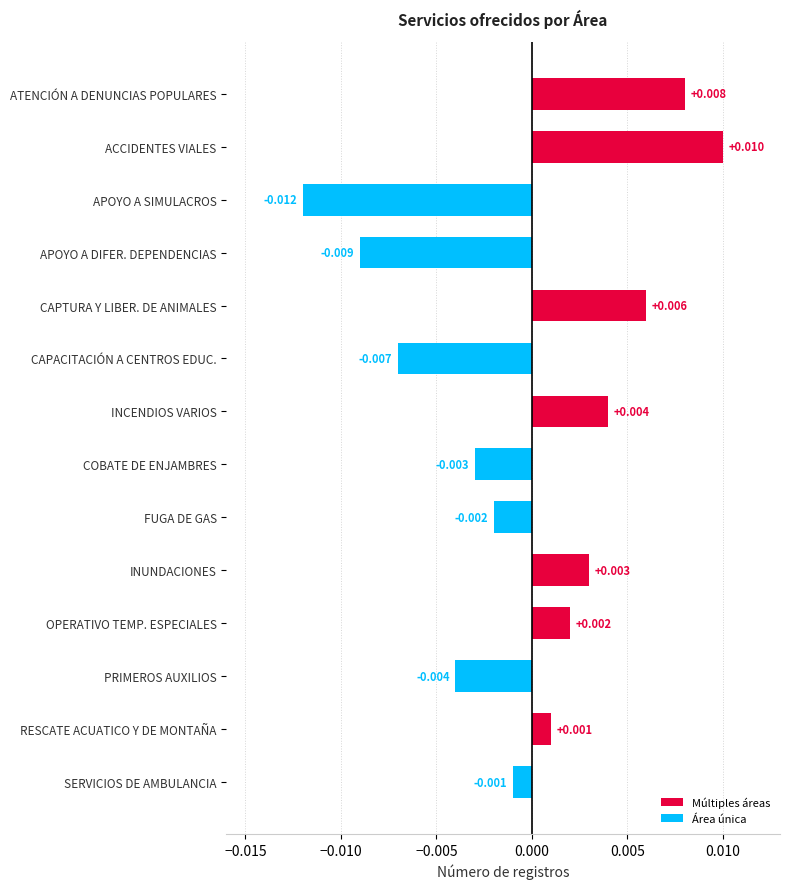

How many values are below zero?

7